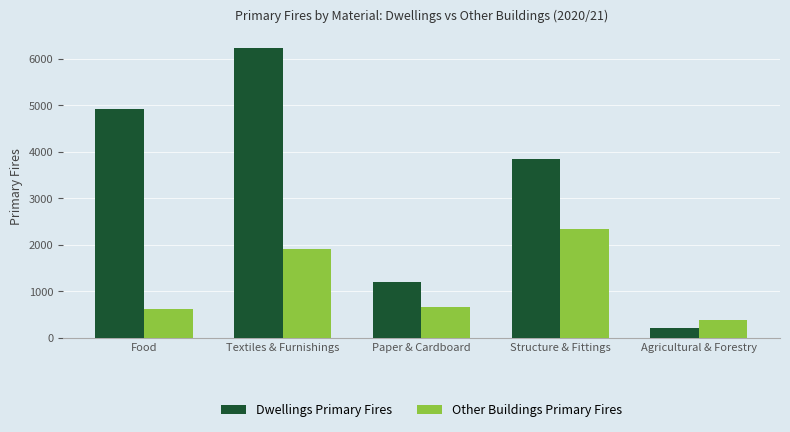

At which label does Other Buildings Primary Fires reach its minimum?

Agricultural & Forestry